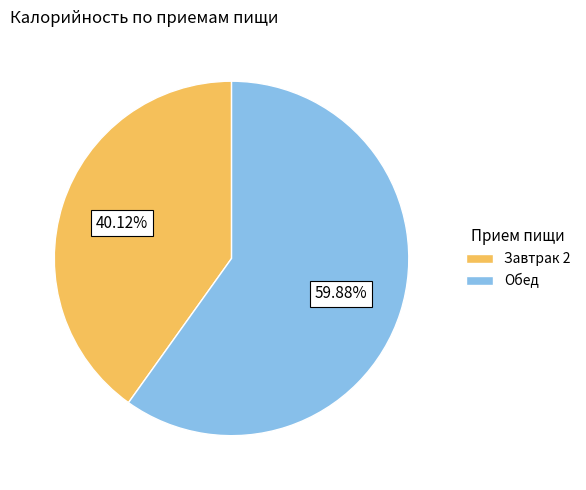

What is the largest slice in the pie chart?

Обед